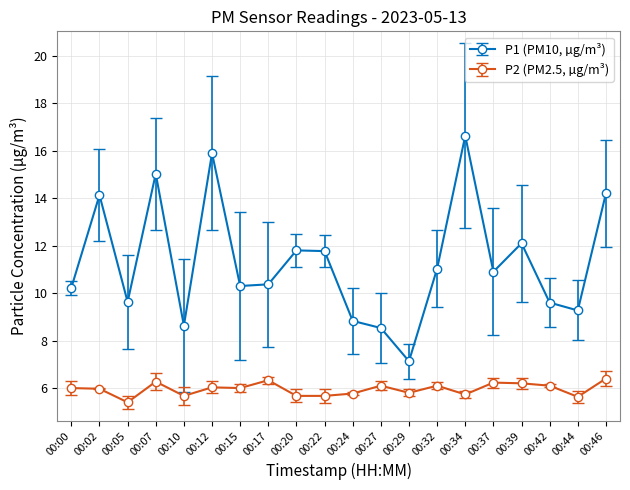

What is the sum of all P1 (PM10, µg/m³) values?

226.0